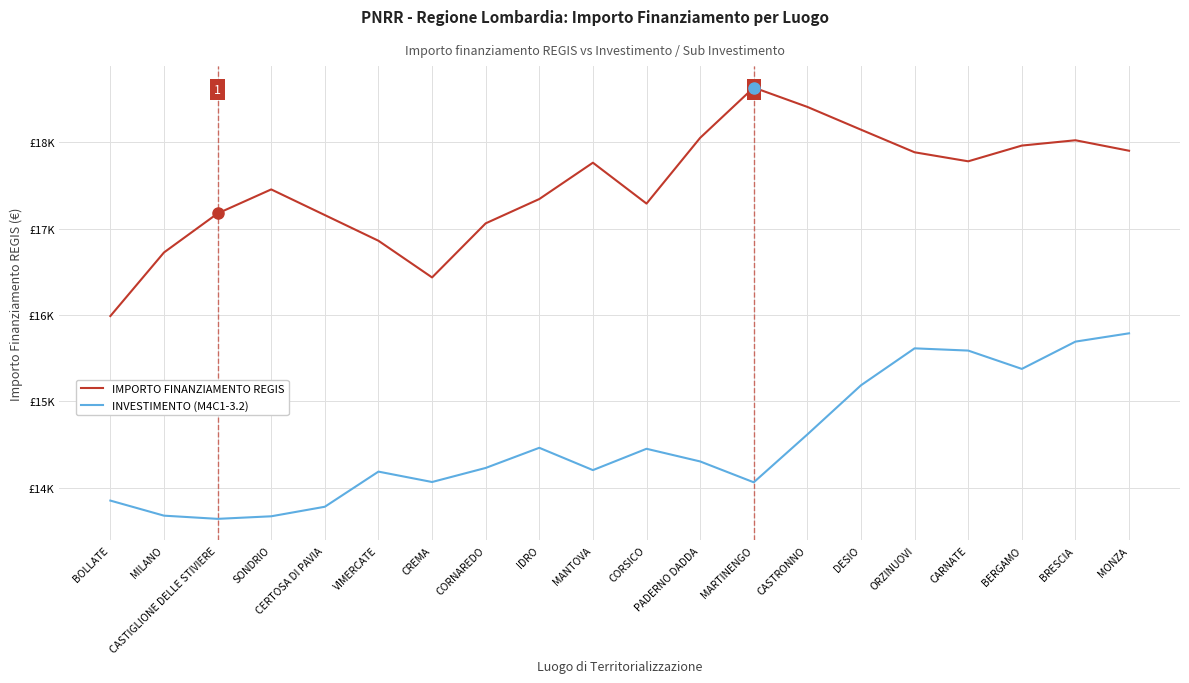

Does the chart display data point markers on the line(s)?

No